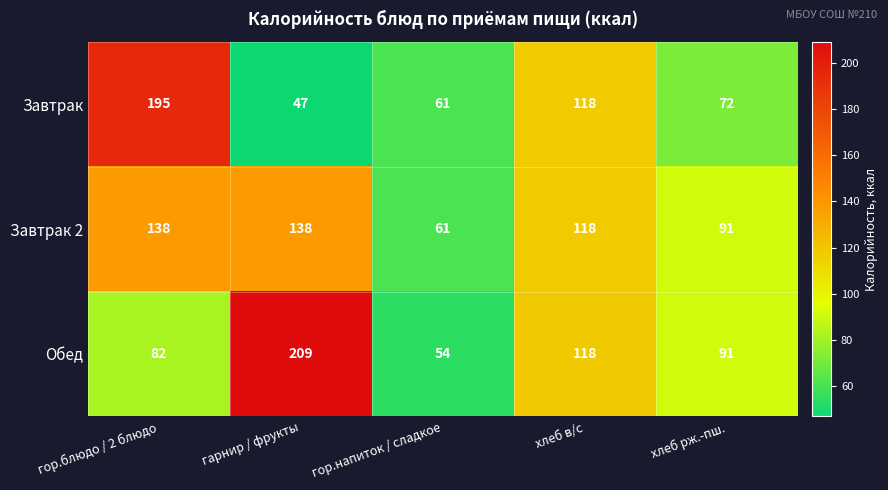

Reading left to right, extract all data points from this chart.

Завтрак: 195	47	61	118	72
Завтрак 2: 138	138	61	118	91
Обед: 82	209	54	118	91